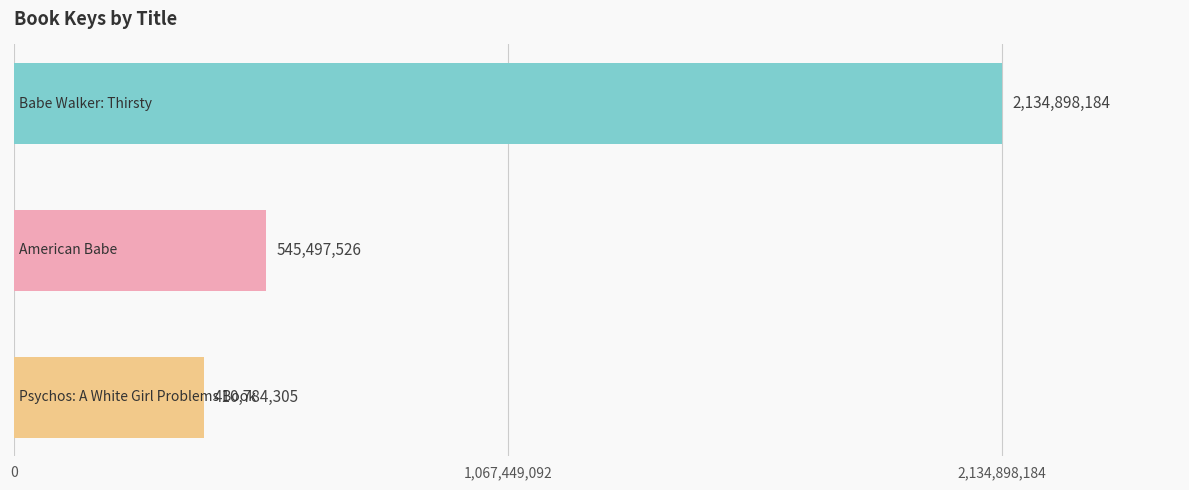

What is the minimum value shown in the chart?

410784305